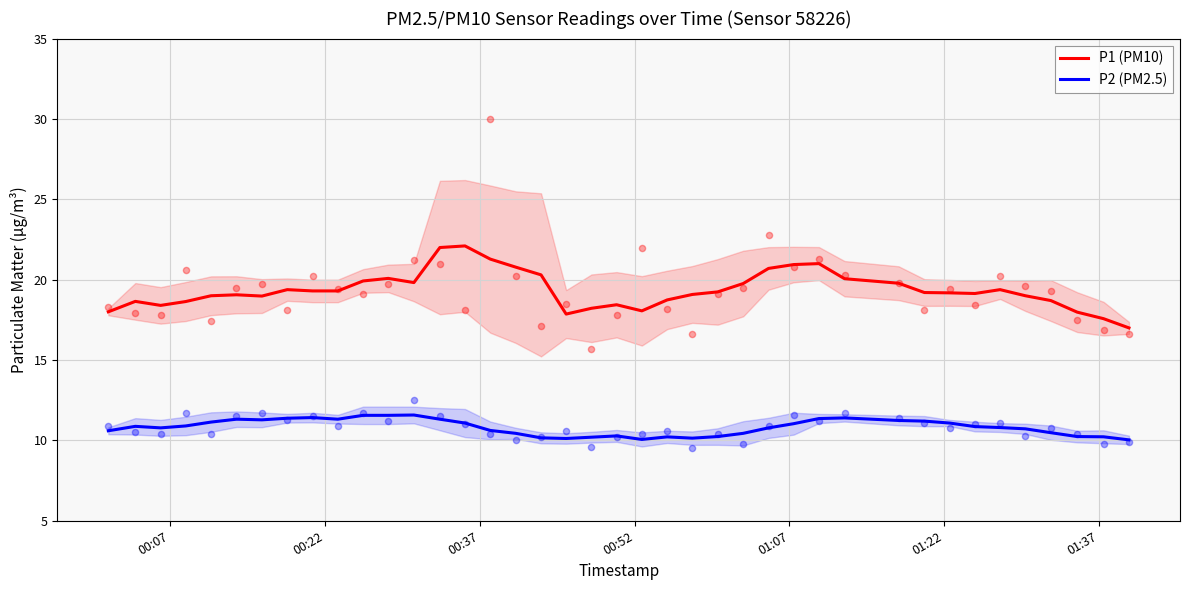

What is the maximum value for P1 (PM10)?

22.1